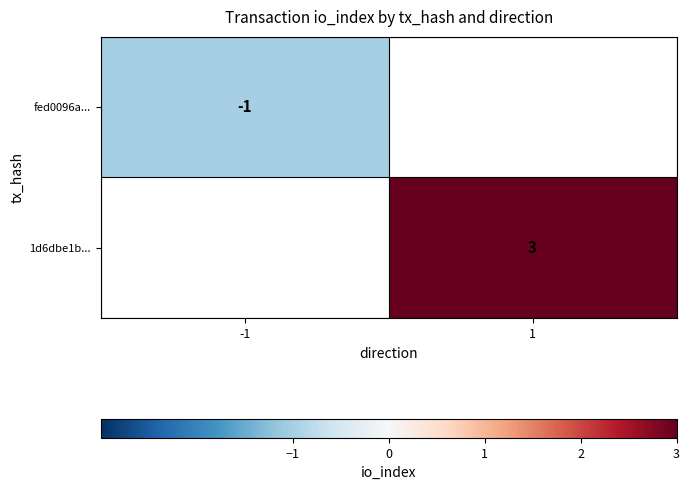

Which label corresponds to the largest value in the chart?

1